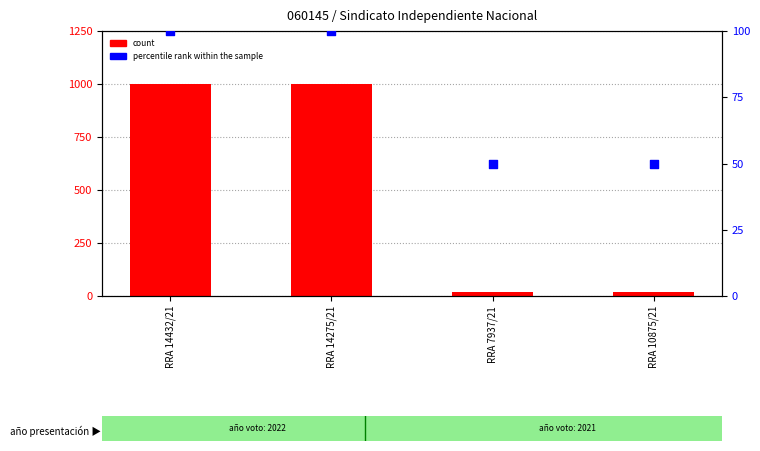

What is the total value across all series at RRA 7937/21?

68.2